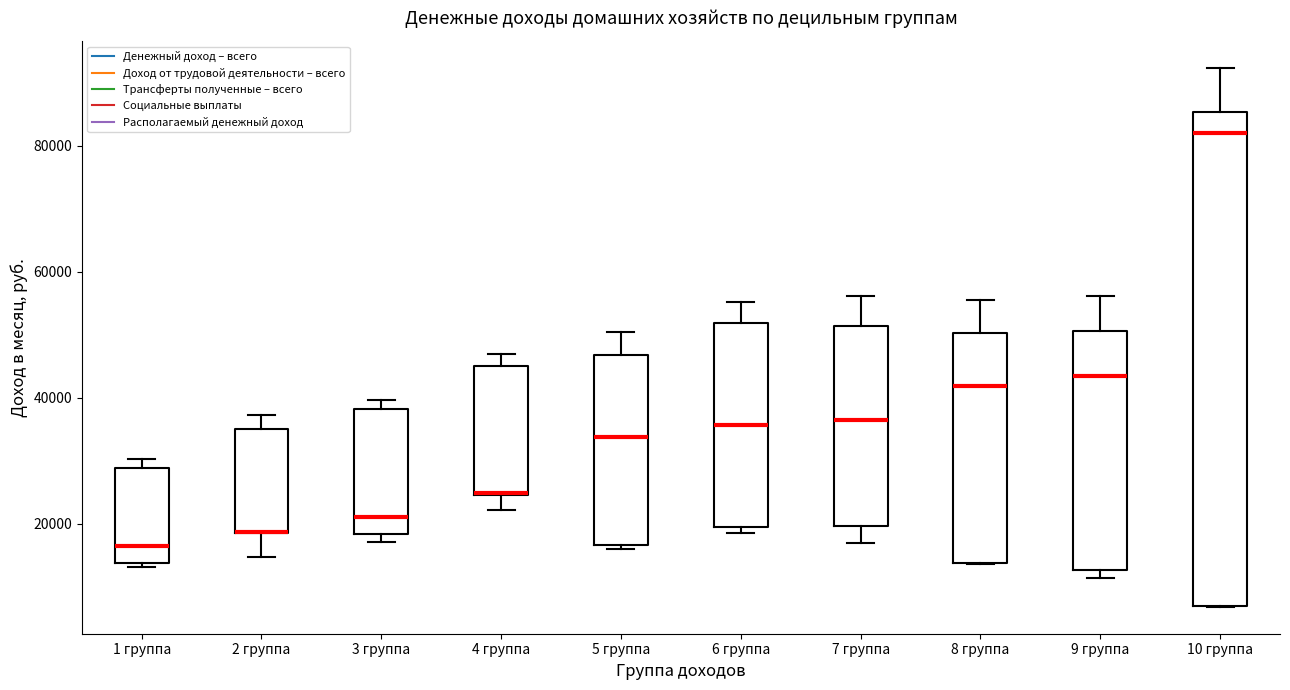

Reading left to right, read every box against the y-axis: the position of its median line, the range the box covers, and the ends of its whiskers. The values are not printed on the chart, so give them approximately, as read against the axis.

1 группа: median 16000, box 14000 to 28000, whiskers 14000 (just below the box's lower edge) to 30000
2 группа: median 18000 (drawn on the box's lower edge), box 18000 to 34000, whiskers 14000 to 38000
3 группа: median 20000, box 18000 to 38000, whiskers 18000 (just below the box's lower edge) to 40000
4 группа: median 24000 (drawn on the box's lower edge), box 24000 to 46000, whiskers 22000 to 46000 (just above the box's upper edge)
5 группа: median 34000, box 16000 to 46000, whiskers 16000 (just below the box's lower edge) to 50000
6 группа: median 36000, box 20000 to 52000, whiskers 18000 to 56000
7 группа: median 36000, box 20000 to 52000, whiskers 16000 to 56000
8 группа: median 42000, box 14000 to 50000, whiskers 14000 to 56000
9 группа: median 44000, box 12000 to 50000, whiskers 12000 (just below the box's lower edge) to 56000
10 группа: median 82000, box 6000 to 86000, whiskers 6000 to 92000